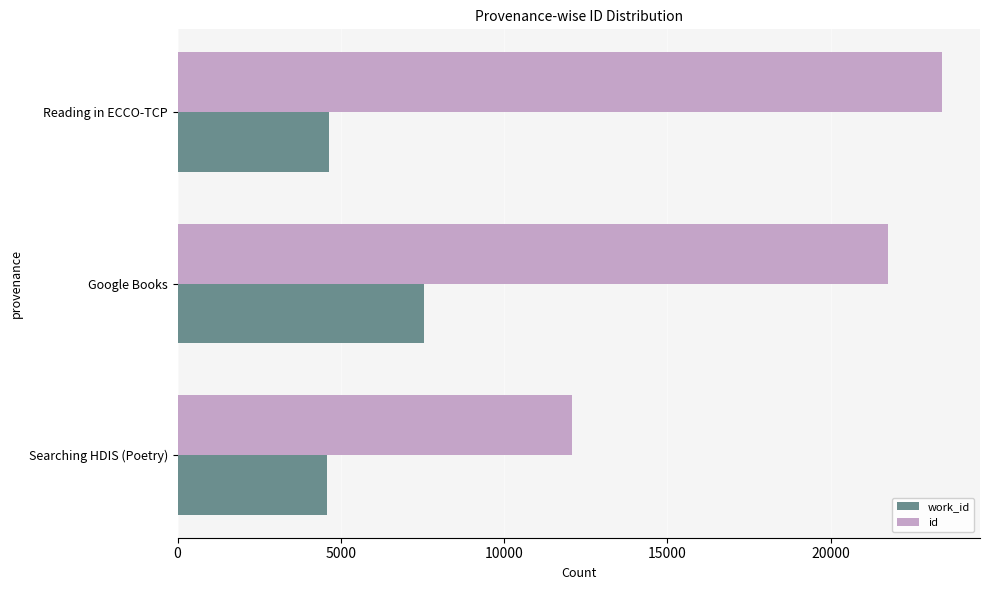

What is the highest value of the id series?

23399